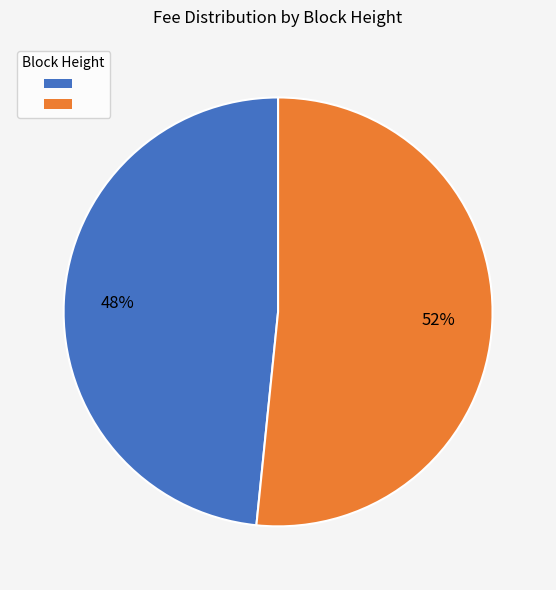

To the nearest percent, what is the average slice percentage?

50%